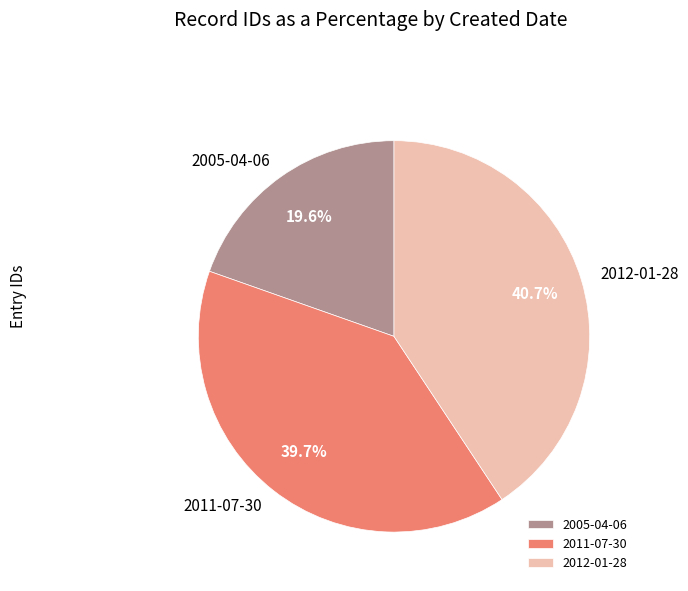

Which slice is the smallest?

2005-04-06